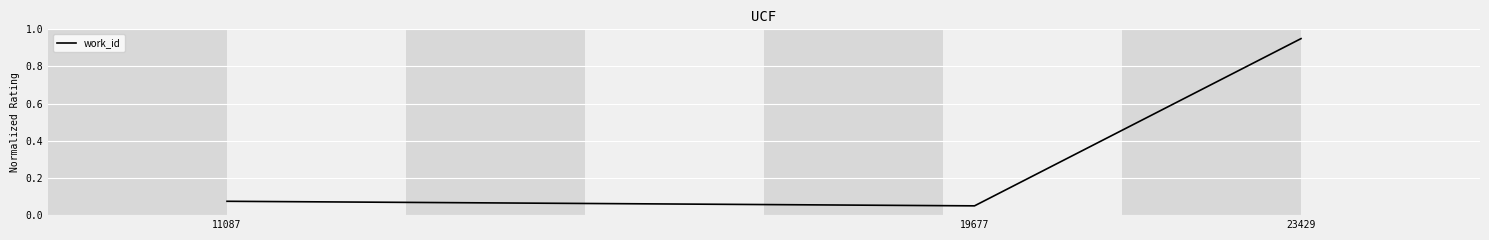

Which category has the highest value across all series?

23429